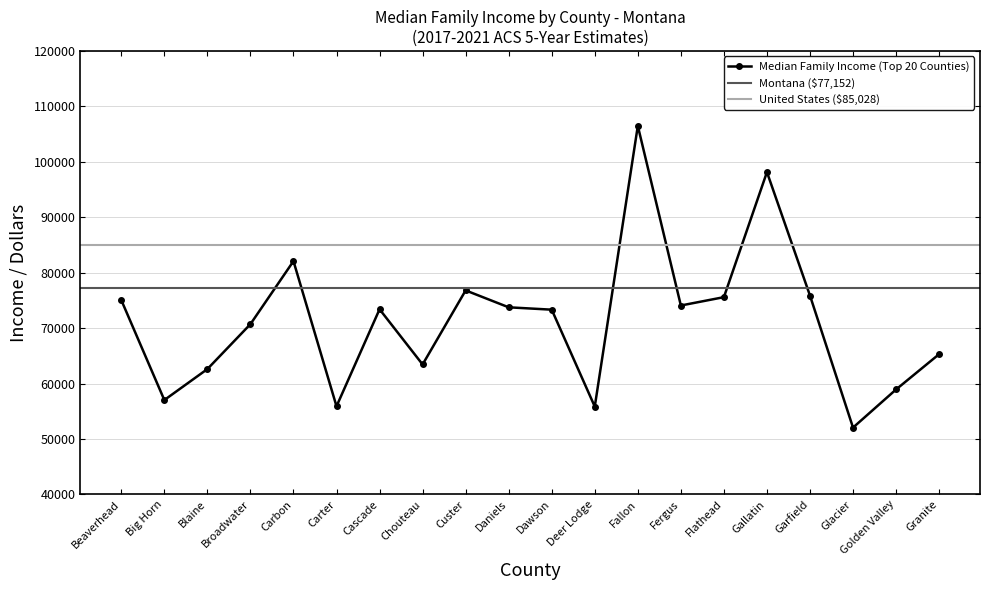

What is the value of the 8th point from the left?

63438